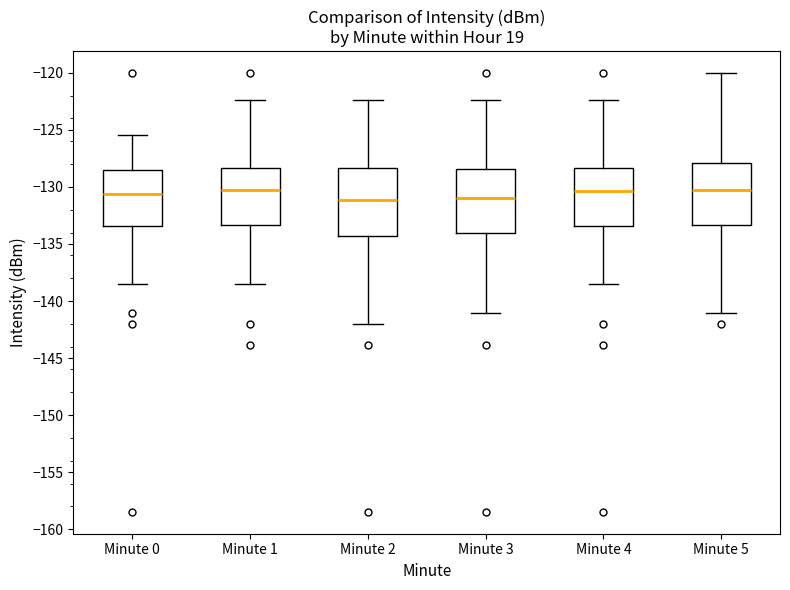

Reading left to right, transcribe this box plot: for each box, give where its median line is, the range the box spans, and where its two whiskers end, as read against the y-axis. The values are not printed on the chart, so give them approximately, as read against the axis.

Minute 0: median -130.5, box -133.5 to -128.5, whiskers -138.5 to -125.5
Minute 1: median -130.0, box -133.5 to -128.5, whiskers -138.5 to -122.5
Minute 2: median -131.0, box -134.5 to -128.5, whiskers -142.0 to -122.5
Minute 3: median -131.0, box -134.0 to -128.5, whiskers -141.0 to -122.5
Minute 4: median -130.5, box -133.5 to -128.5, whiskers -138.5 to -122.5
Minute 5: median -130.0, box -133.5 to -128.0, whiskers -141.0 to -120.0